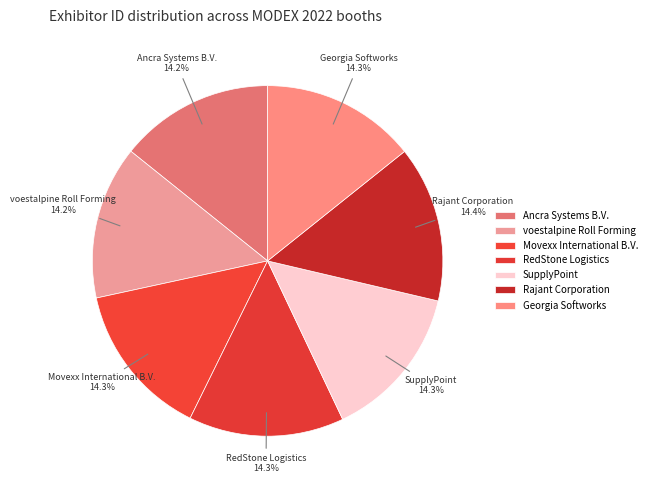

Which slice is the largest?

Rajant Corporation